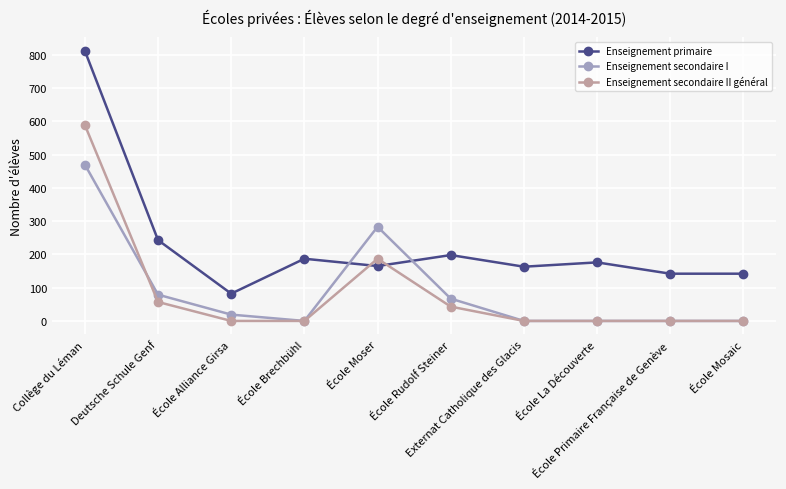

Does the chart display data point markers on the line(s)?

Yes